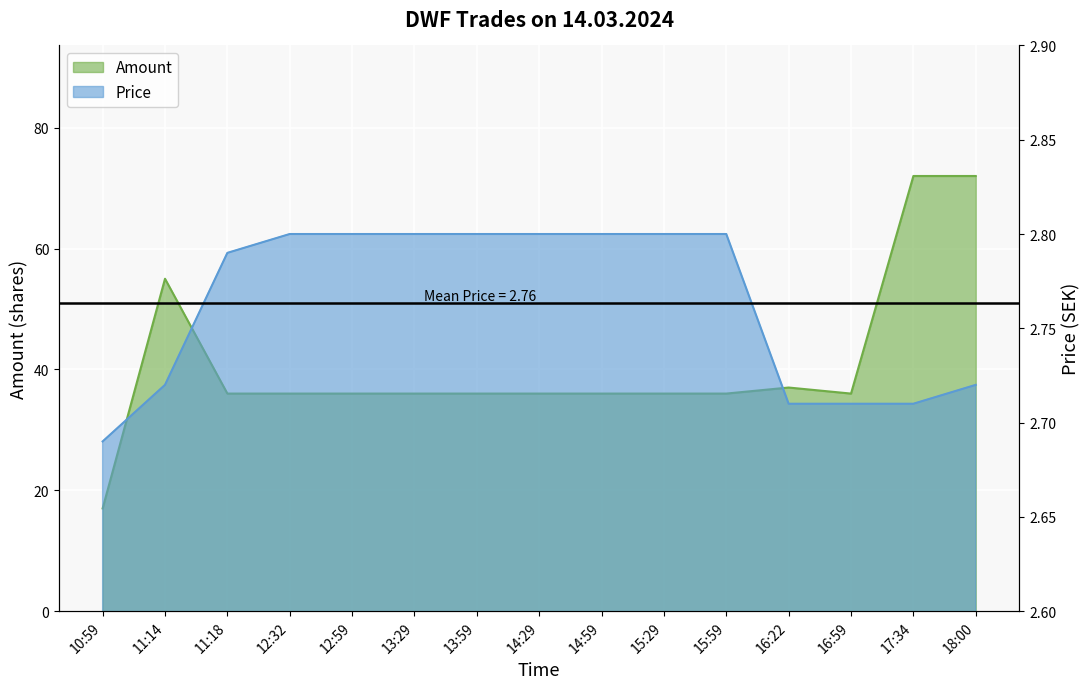

Reading left to right, transcribe all the data shown in this chart.

Amount: 10:59=17.0	11:14=55.0	11:18=36.0	12:32=36.0	12:59=36.0	13:29=36.0	13:59=36.0	14:29=36.0	14:59=36.0	15:29=36.0	15:59=36.0	16:22=37.0	16:59=36.0	17:34=72.0	18:00=72.0
Price: 10:59=2.7	11:14=2.7	11:18=2.8	12:32=2.8	12:59=2.8	13:29=2.8	13:59=2.8	14:29=2.8	14:59=2.8	15:29=2.8	15:59=2.8	16:22=2.7	16:59=2.7	17:34=2.7	18:00=2.7